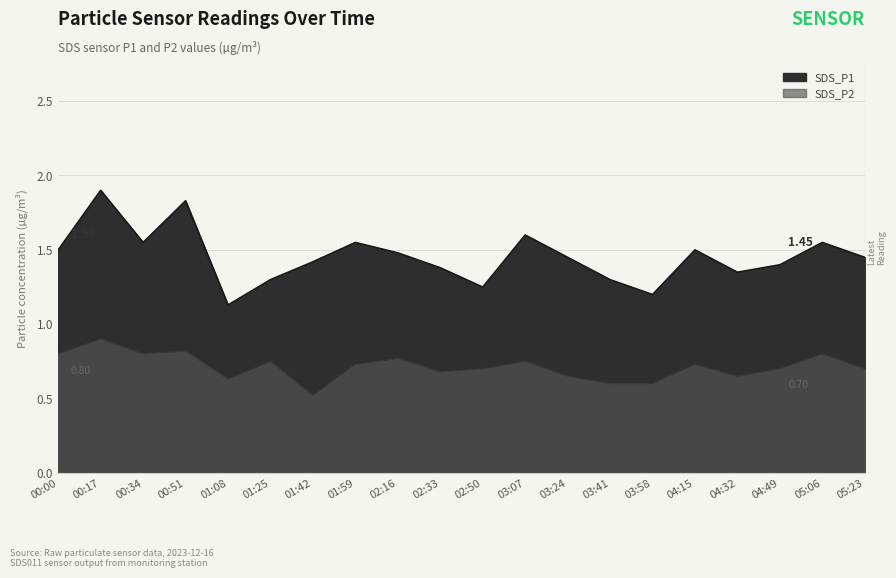

What is the value of the SDS_P1 point at the 8th from the left?

1.6